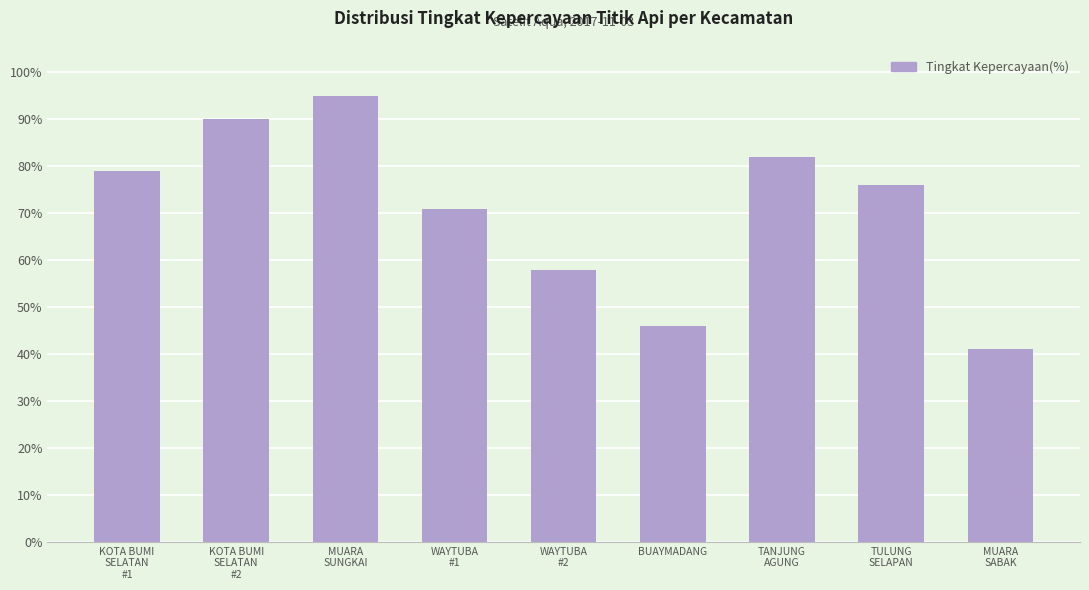

How many data points are less than 76?

4